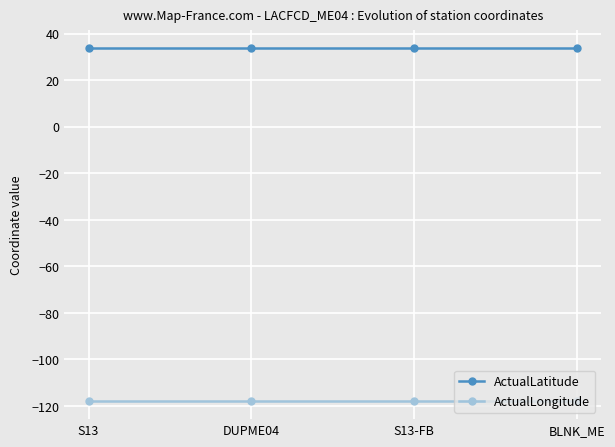

Reading left to right, list all the values displayed in this chart.

ActualLatitude: S13=33.8	DUPME04=33.8	S13-FB=33.8	BLNK_ME=33.8
ActualLongitude: S13=-118.1	DUPME04=-118.1	S13-FB=-118.1	BLNK_ME=-118.1